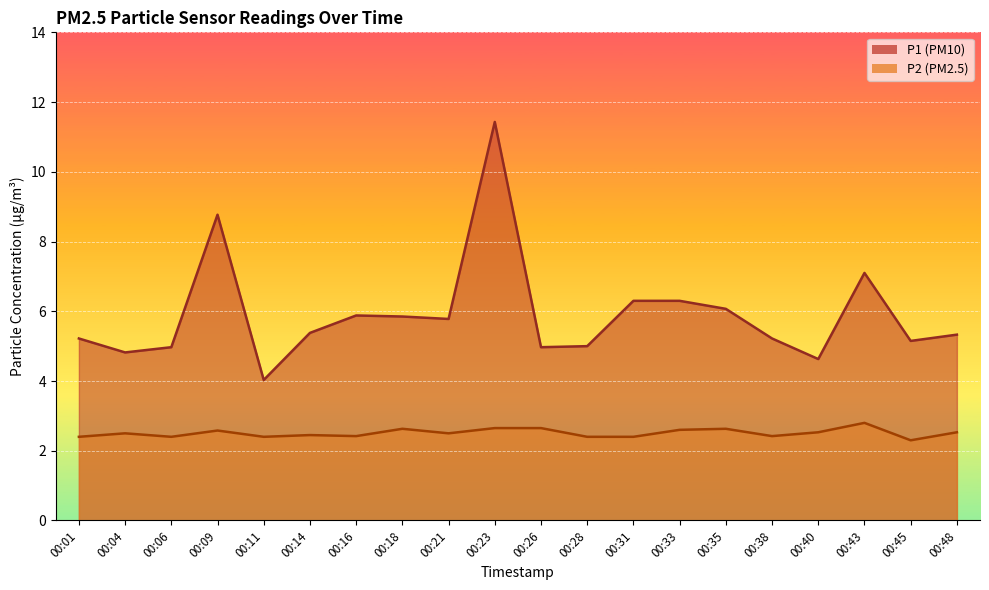

True or false: P2 and P1 intersect in this chart.

False